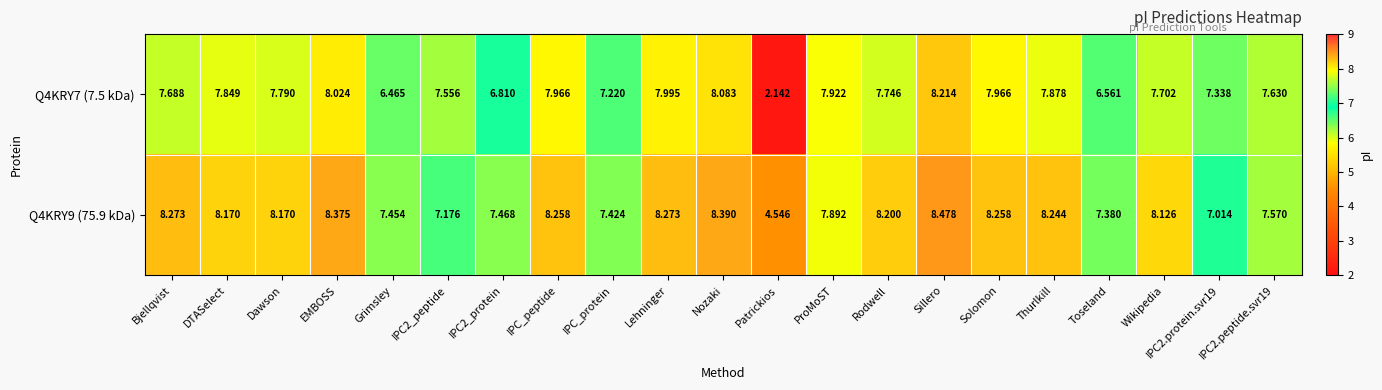

Rank the series at IPC2_protein from highest to lowest value.

Q4KRY9 (75.9 kDa), Q4KRY7 (7.5 kDa)